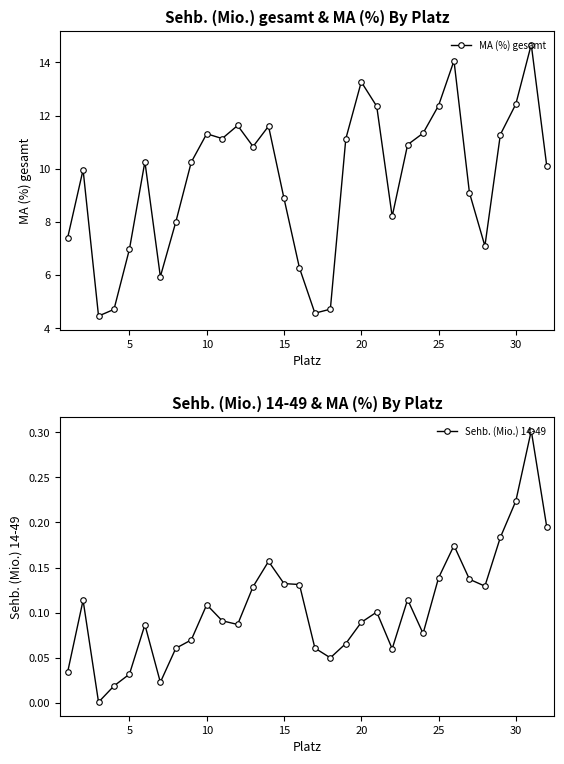

What is the highest value of the MA (%) gesamt series?

14.7